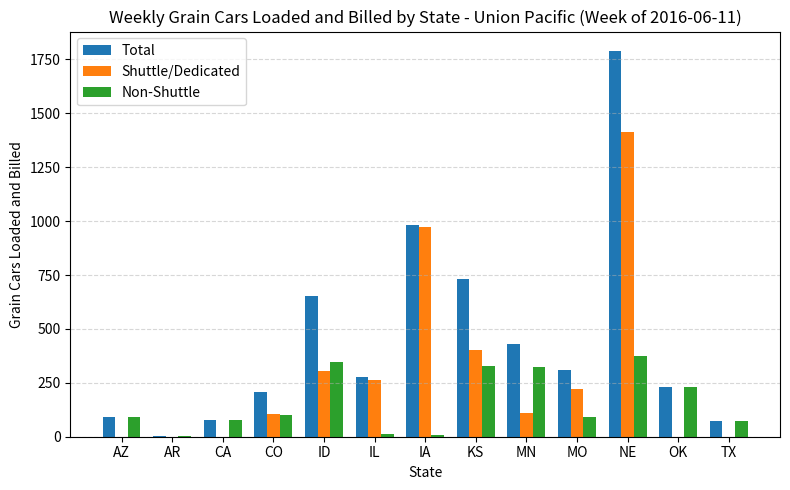

What is the approximate value of Shuttle/Dedicated at CO?

107